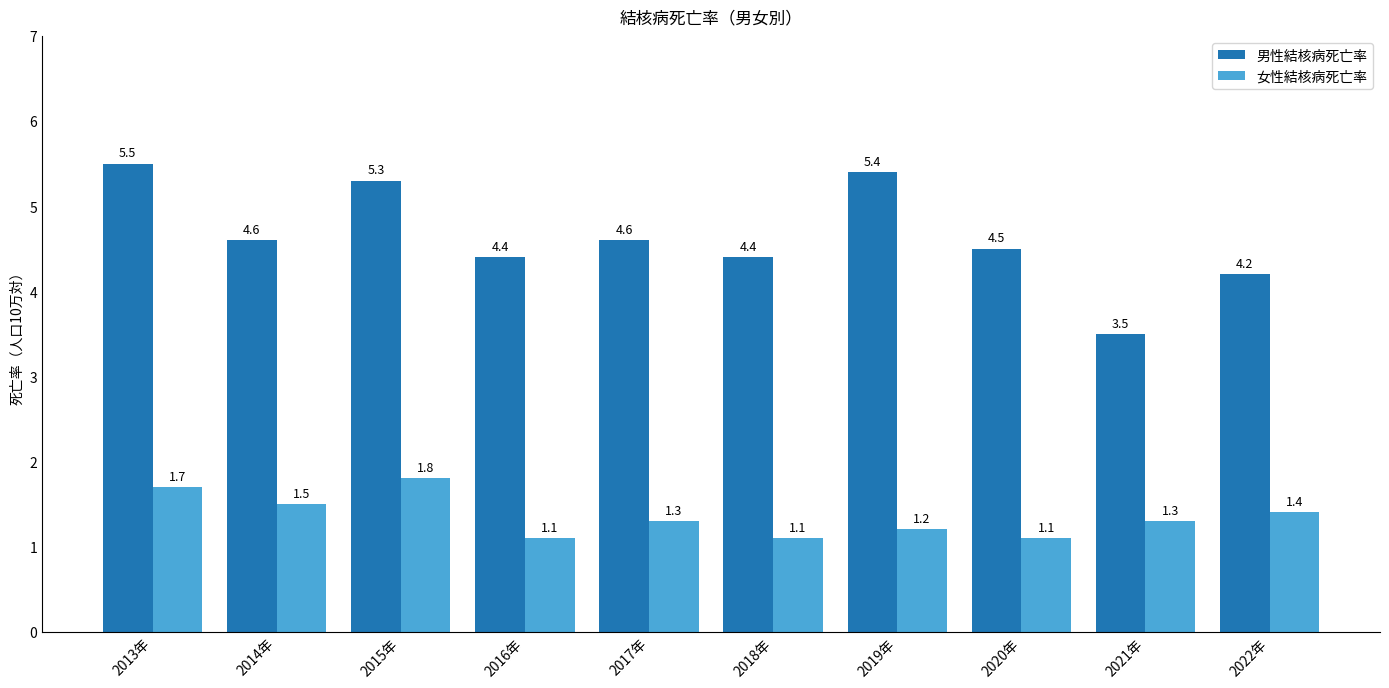

What is the label of the 10th bar from the right?

2013年